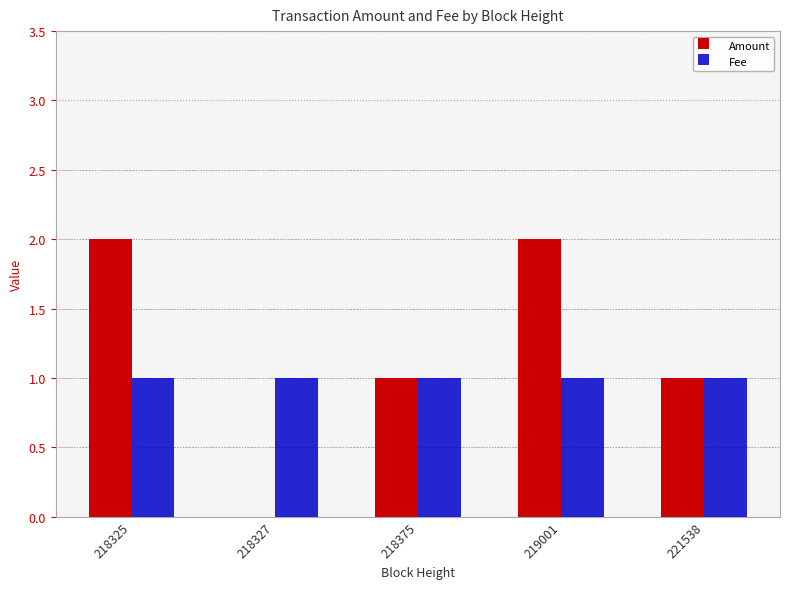

Which series has the largest total across all categories?

Amount